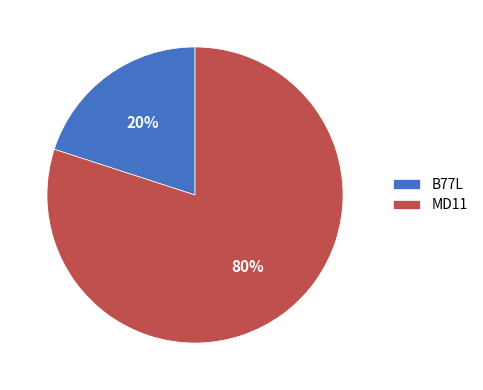

Combined, do B77L and MD11 account for over 50%?

Yes